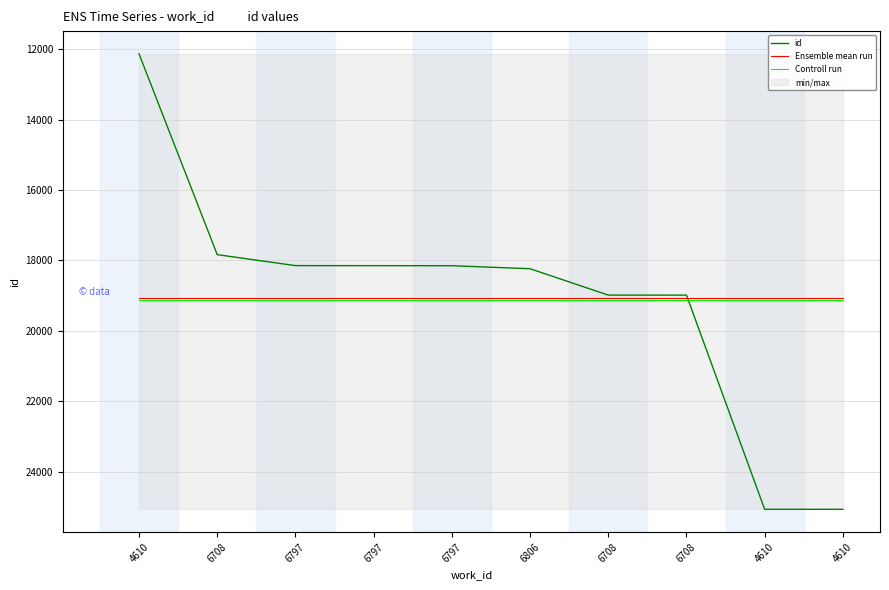

The Controll run series shows 19114.6 at 6797. True or false?

True